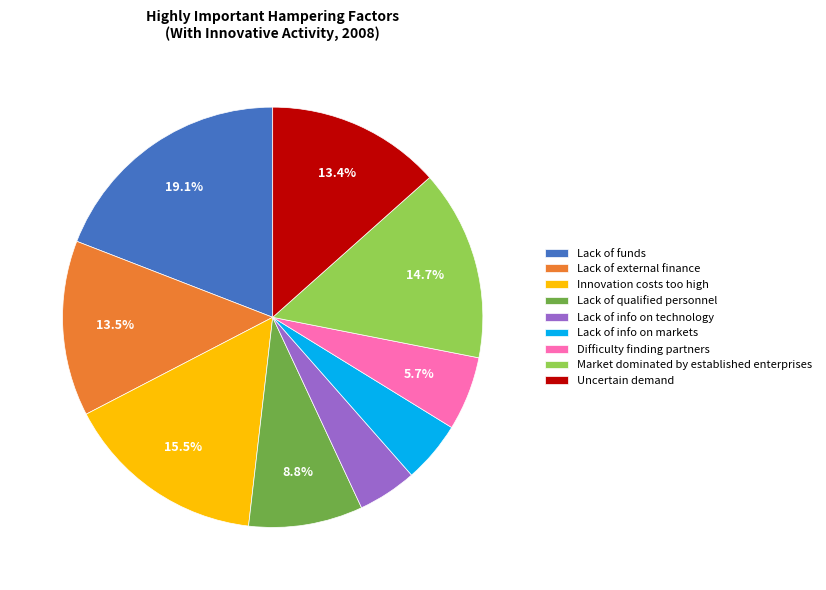

Which slice is the largest?

Lack of funds